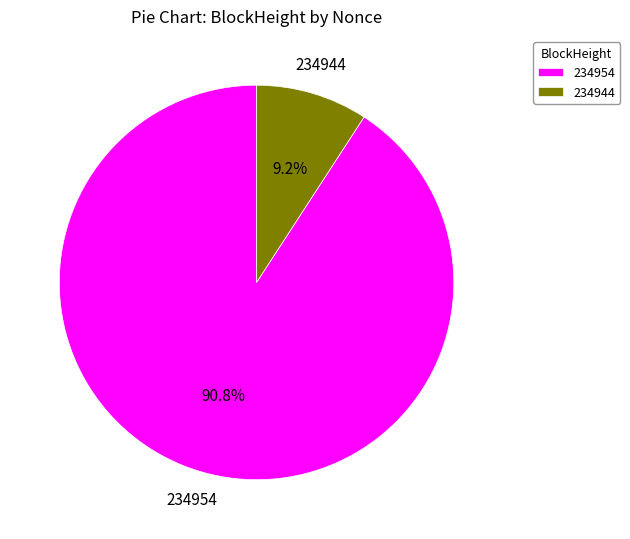

Which has a higher value, 234944 or 234954?

234954